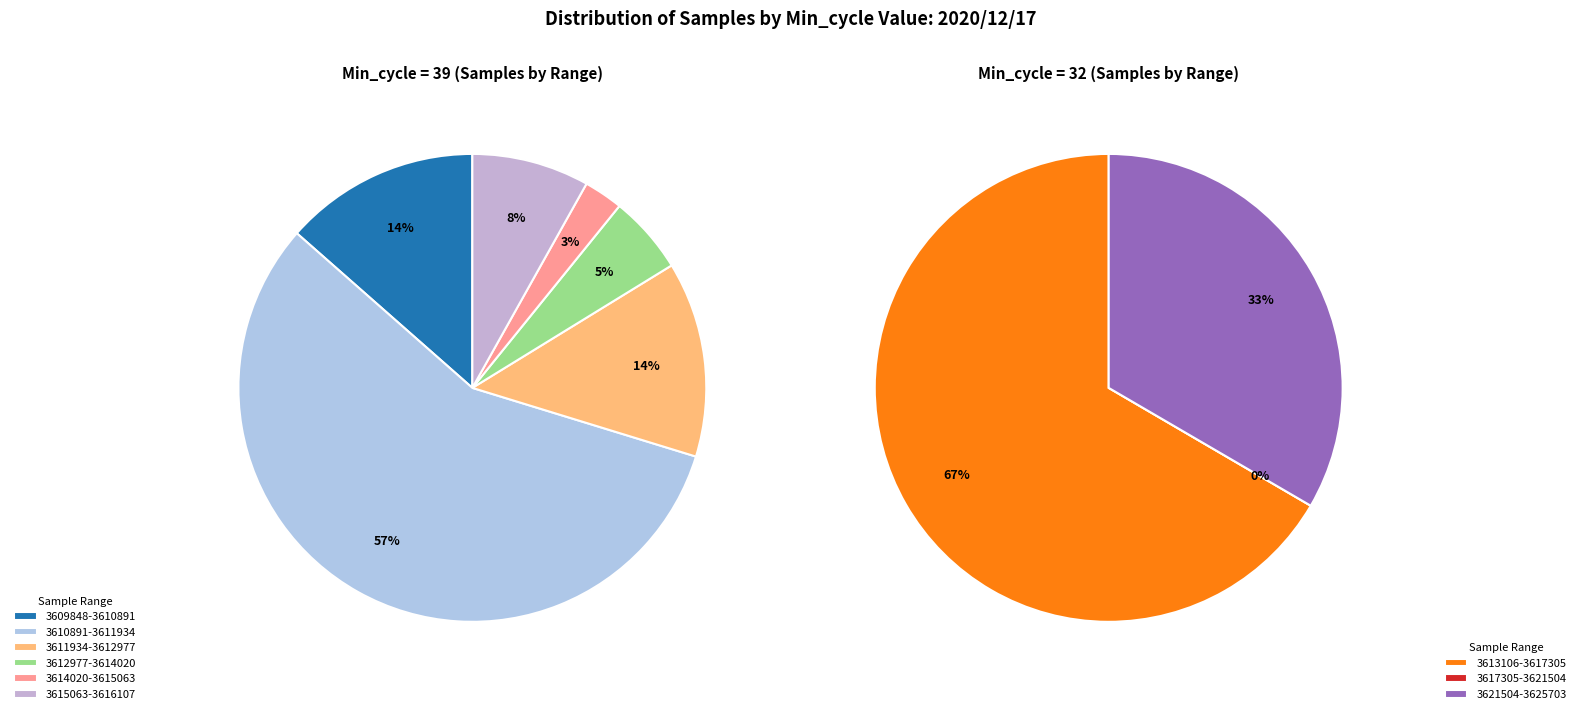

To the nearest percent, what is the combined percentage of 39 and 39?

5%